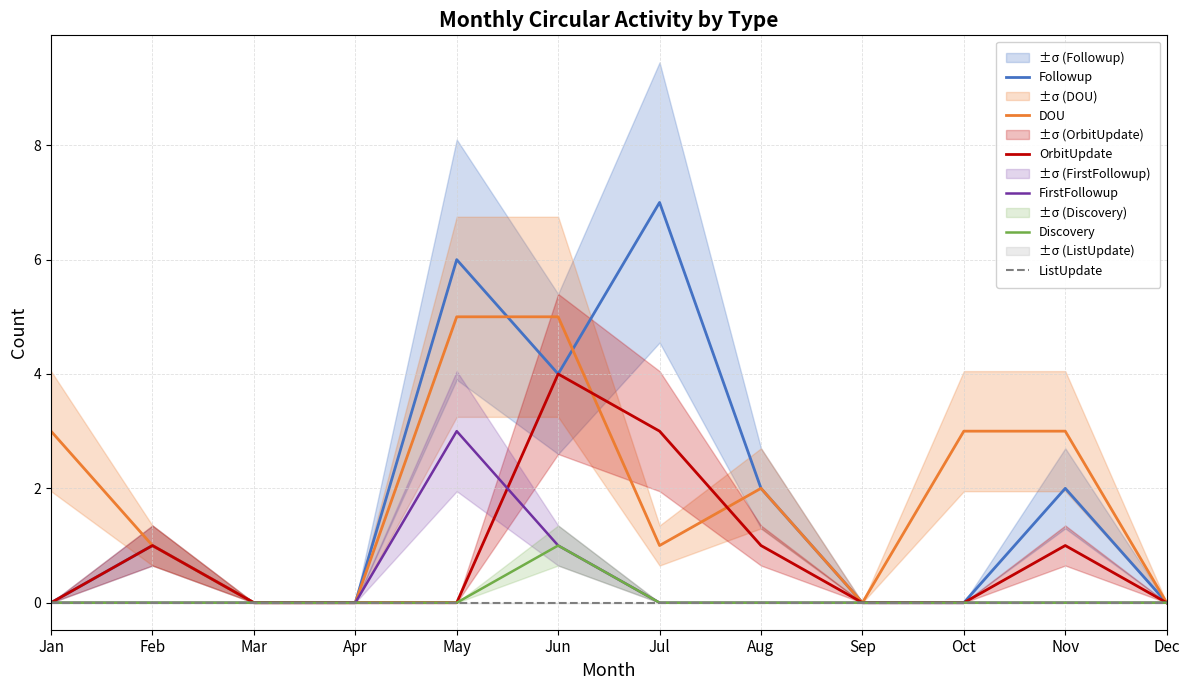

The ListUpdate series shows 0 at Apr. True or false?

True